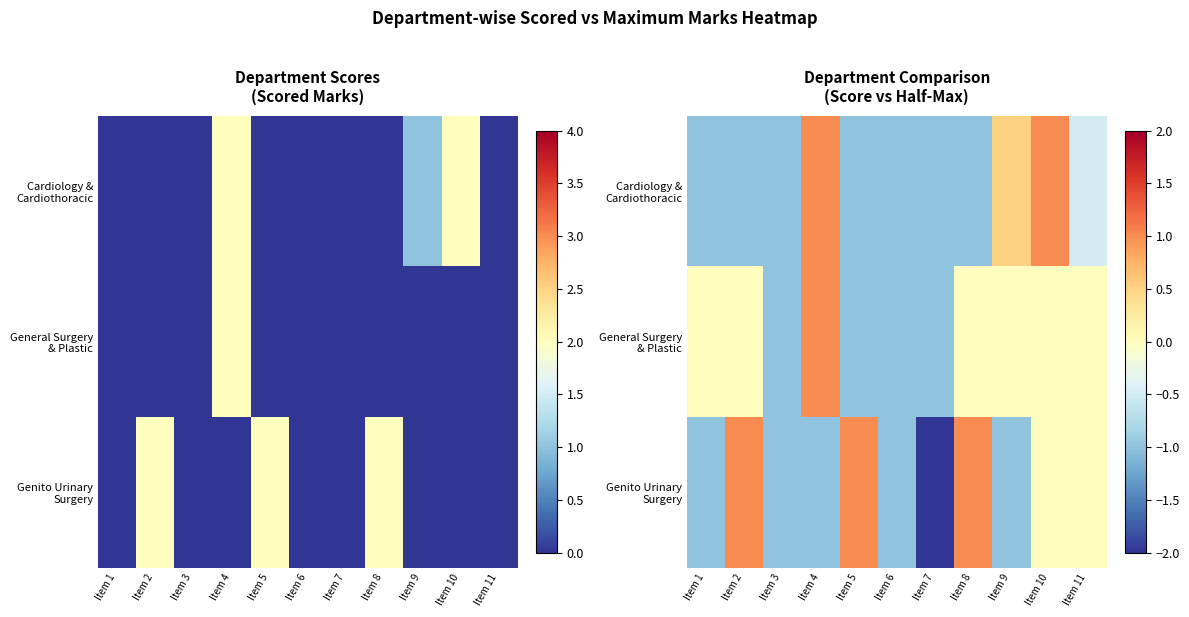

What is the total value across all series at Item 4?

1.0